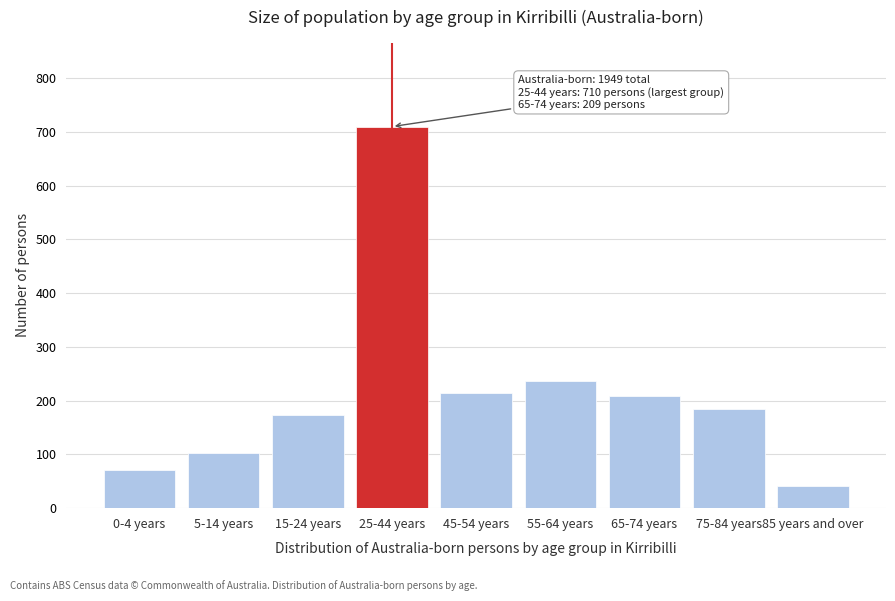

Reading left to right, what are all the values shown in this chart?

0-4 years=71	5-14 years=103	15-24 years=173	25-44 years=710	45-54 years=214	55-64 years=237	65-74 years=209	75-84 years=184	85 years and over=42